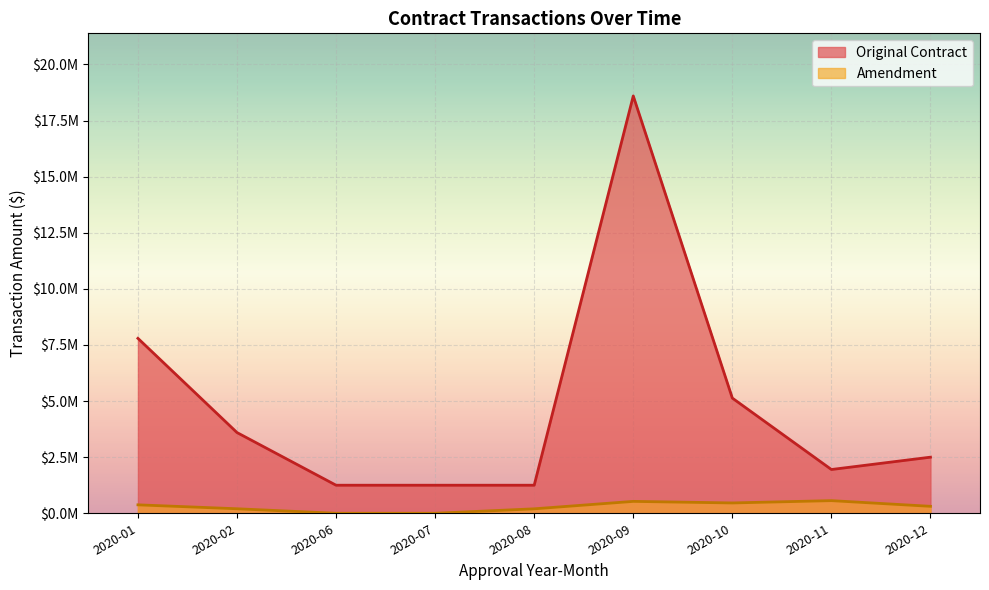

What are all the series names shown in the legend?

Original Contract, Amendment